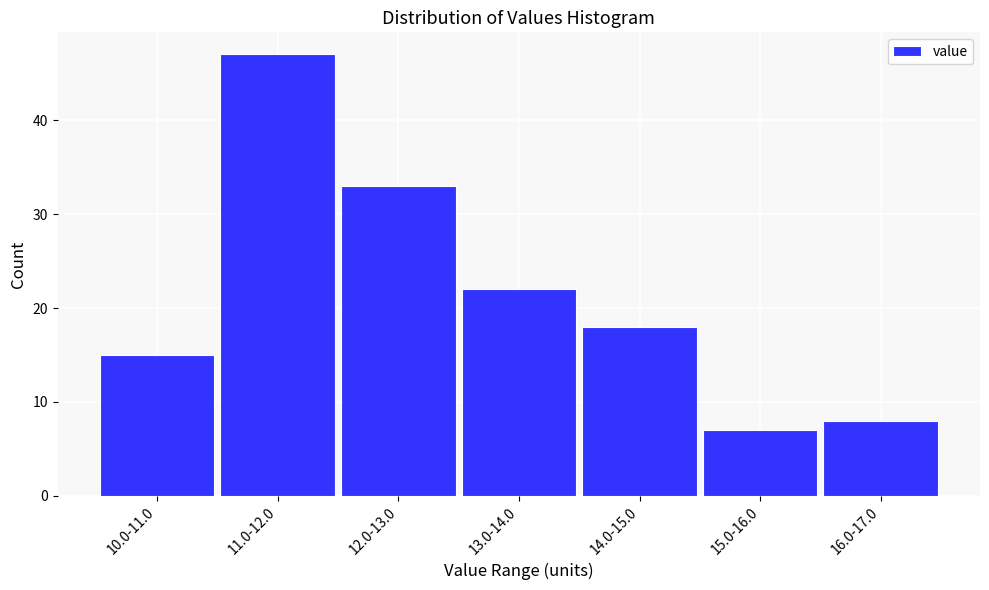

Reading right to left, list all the values displayed in this chart.

16.0-17.0=8	15.0-16.0=7	14.0-15.0=18	13.0-14.0=22	12.0-13.0=33	11.0-12.0=47	10.0-11.0=15